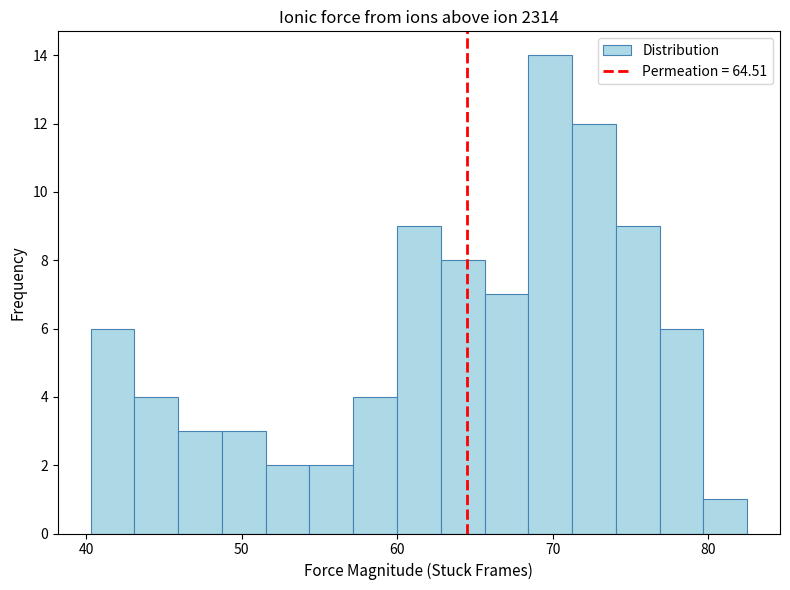

Around what value on the x-axis is the tallest bar? Give the approximate position of its centre, as read against the axis.

70